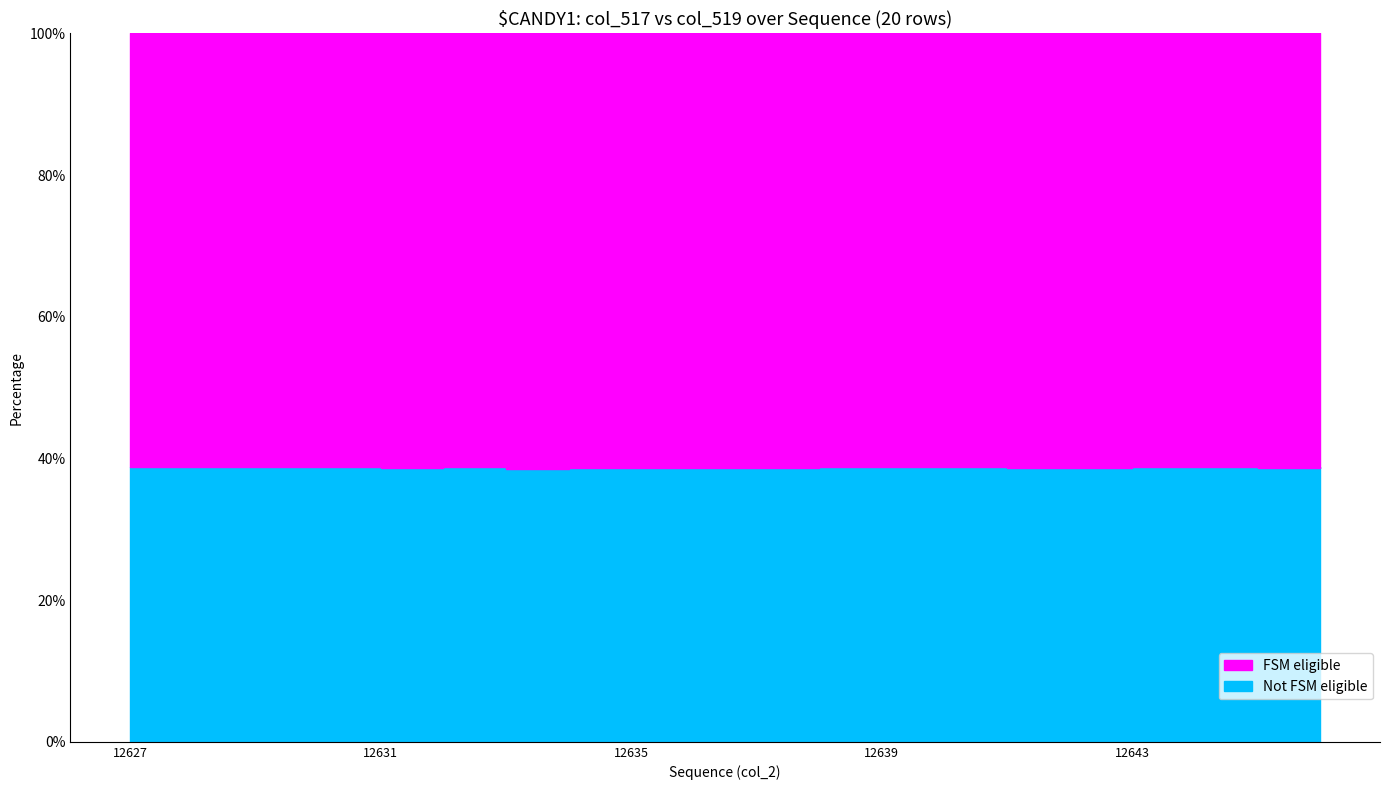

The value of col_519 at 12645 is 24332. True or false?

False